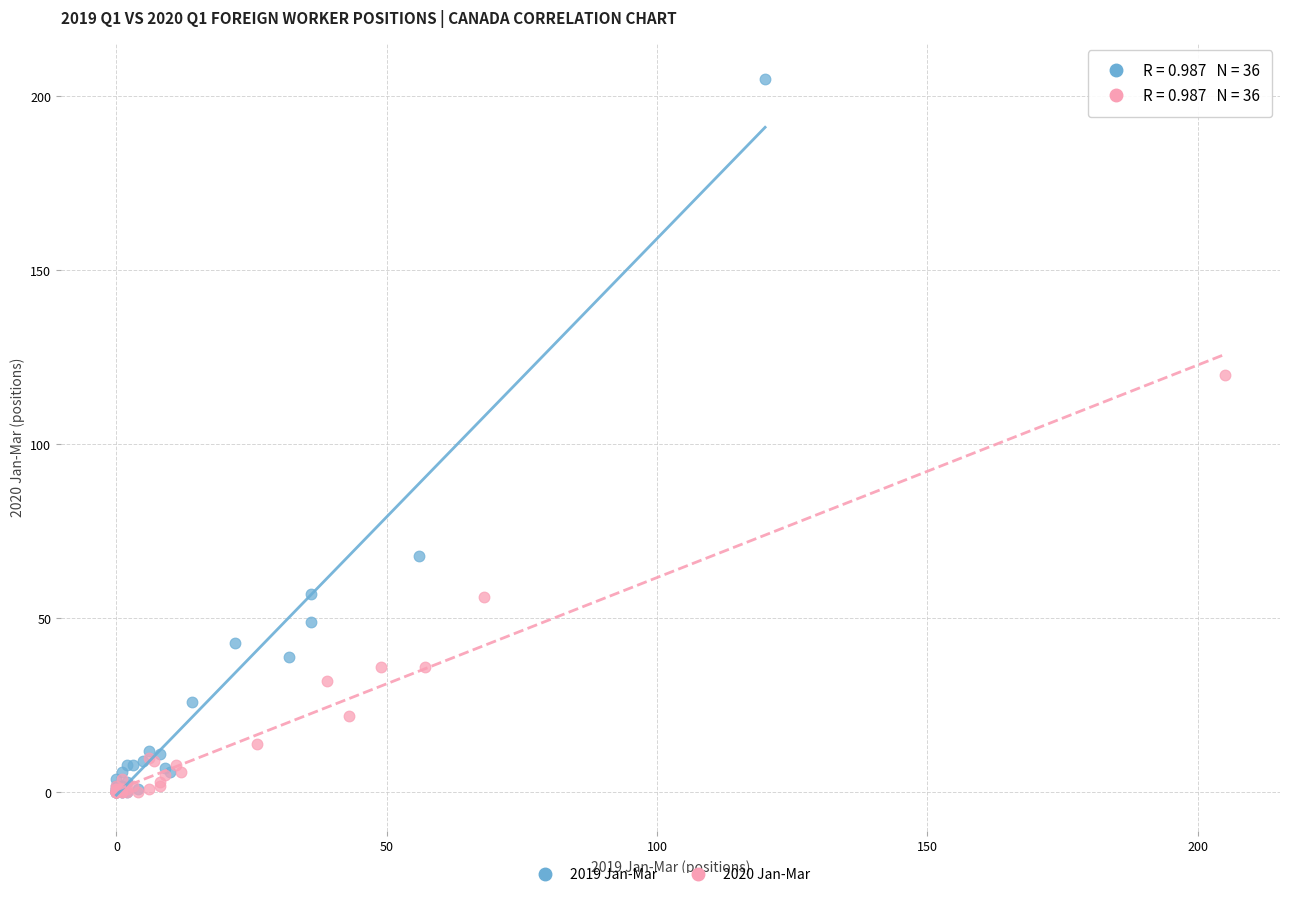

Which series has the largest Y range (max minus min)?

2019 Jan-Mar